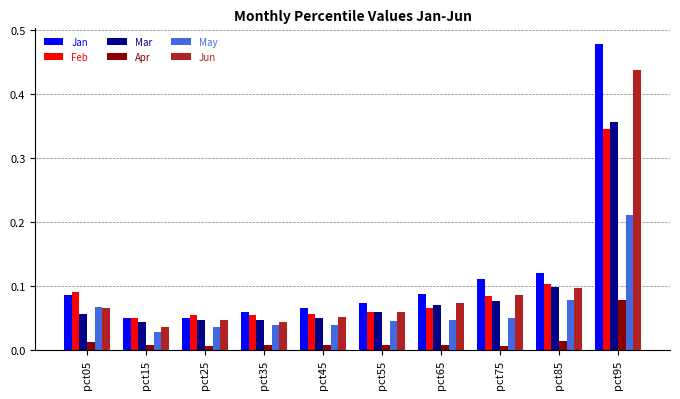

Between pct55 and pct85, which series saw the biggest shift?

Jan